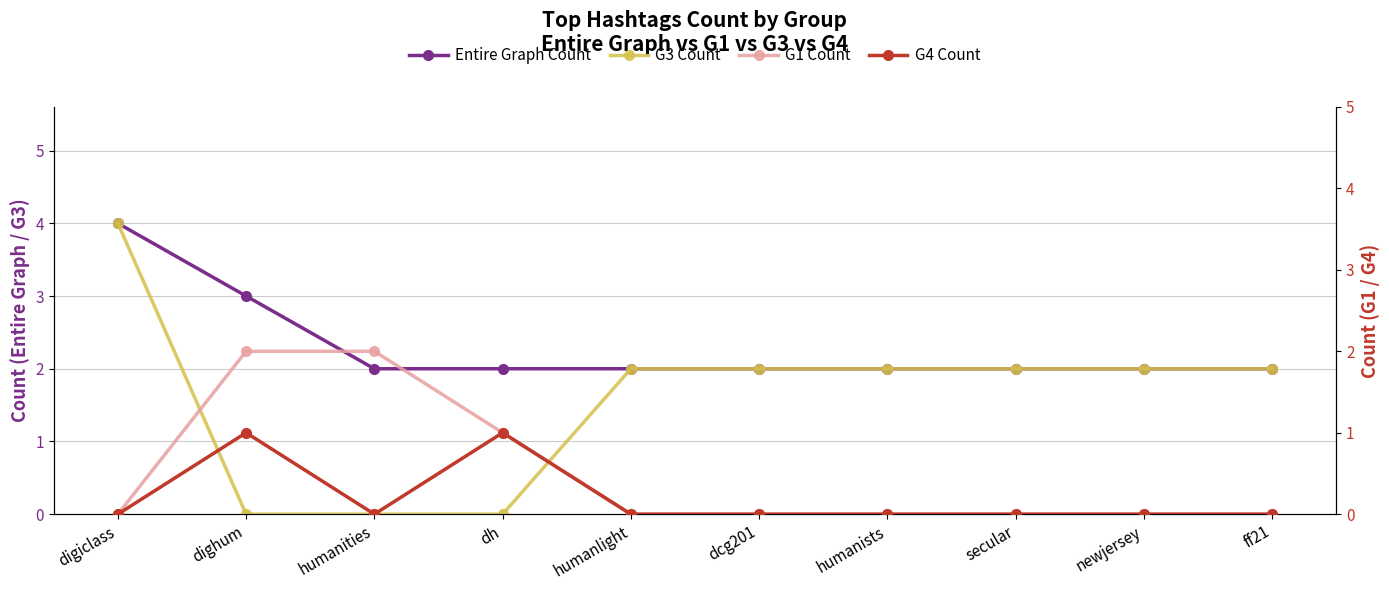

What is the average value of the Entire Graph Count series?

2